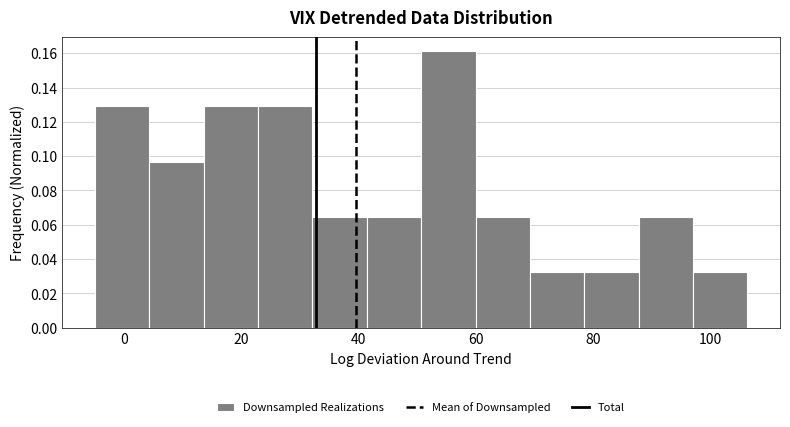

Reading left to right, list every bar in this chart as the range it spans on the x-axis followed by its height. Neither the bar edges nor the heights are printed on the chart, so give them approximately, as read against the axes.

-6 to 4: 0.130
4 to 14: 0.096
14 to 22: 0.130
22 to 32: 0.130
32 to 42: 0.064
42 to 50: 0.064
50 to 60: 0.162
60 to 70: 0.064
70 to 78: 0.032
78 to 88: 0.032
88 to 98: 0.064
98 to 106: 0.032